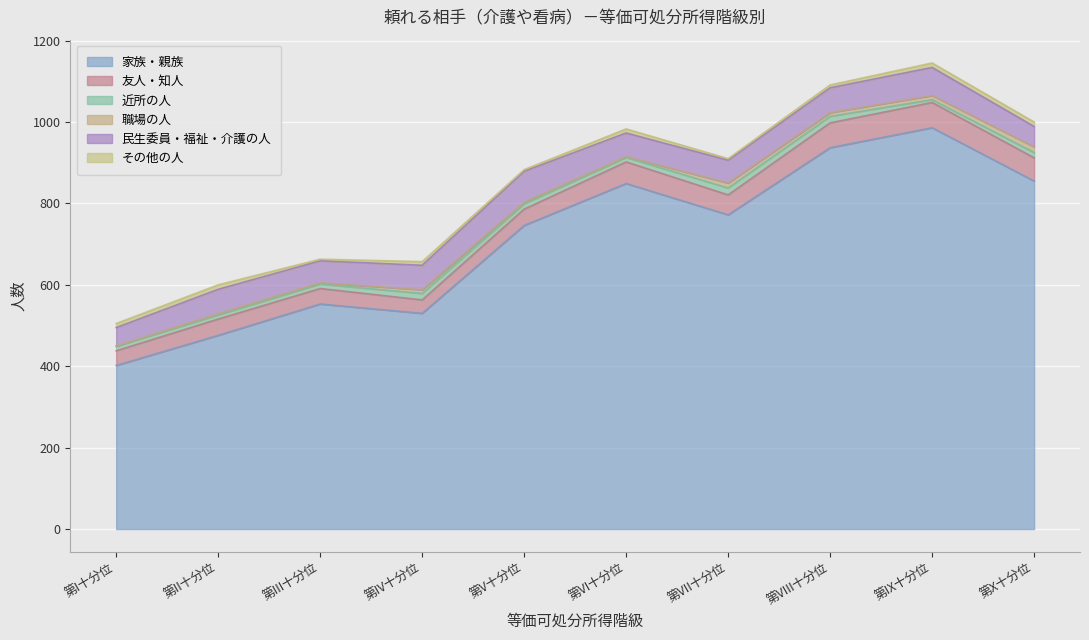

True or false: 近所の人 has more than 2 points higher than both neighbors.

False